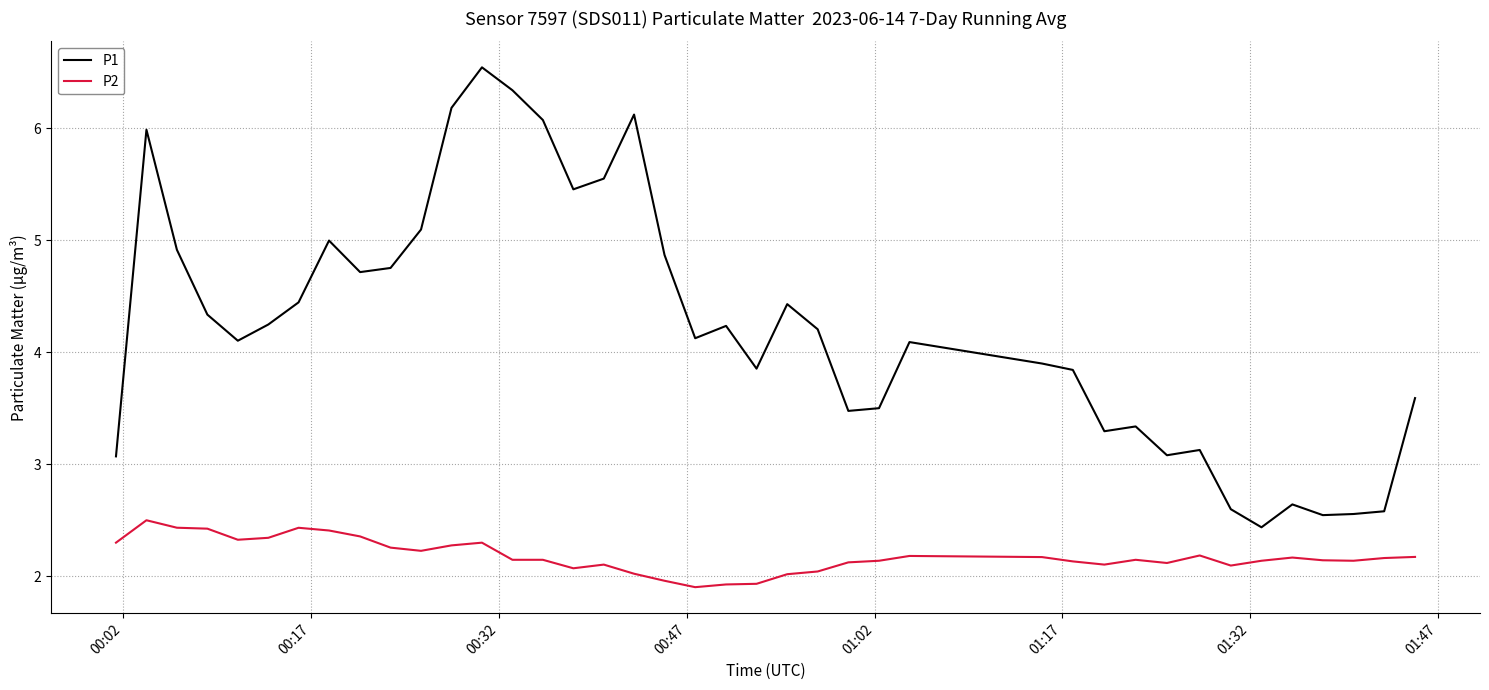

True or false: P2 and P1 cross at least once.

False